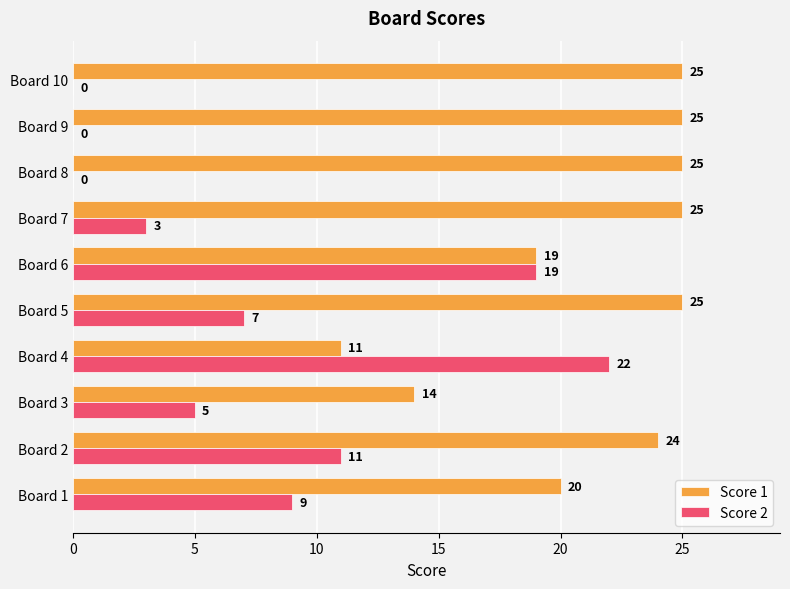

Which series has the largest total across all categories?

Score 1